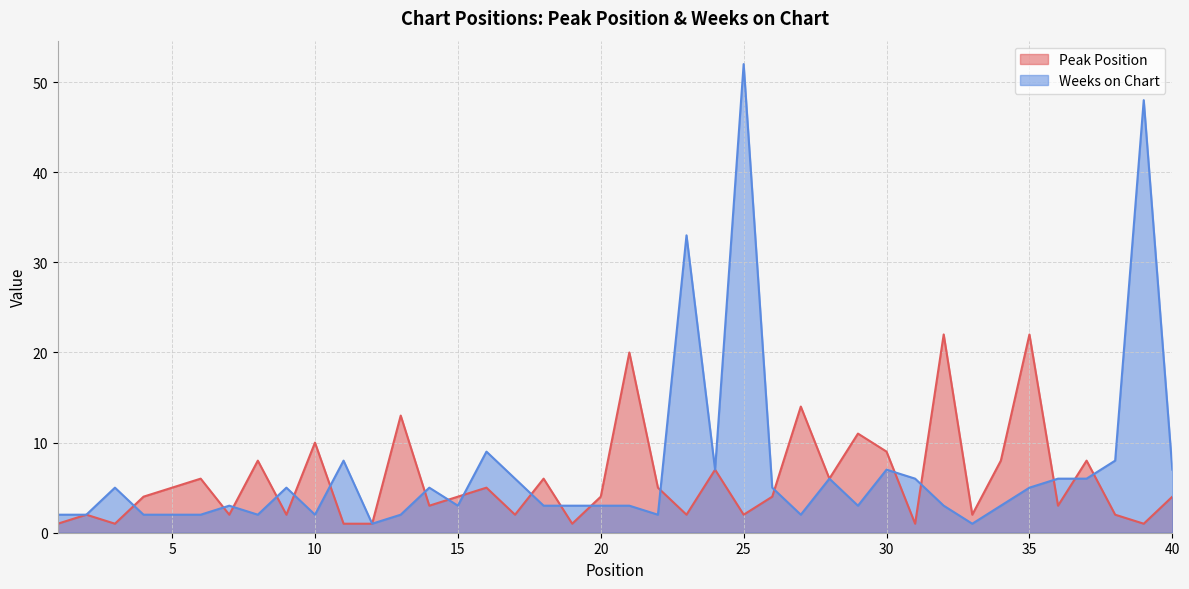

What is the total value across all series at 9?

7